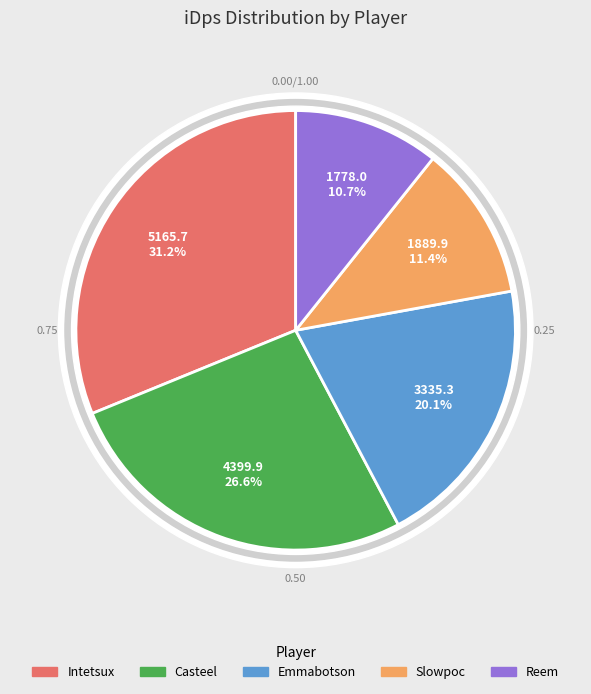

How many segments does this pie chart have?

5